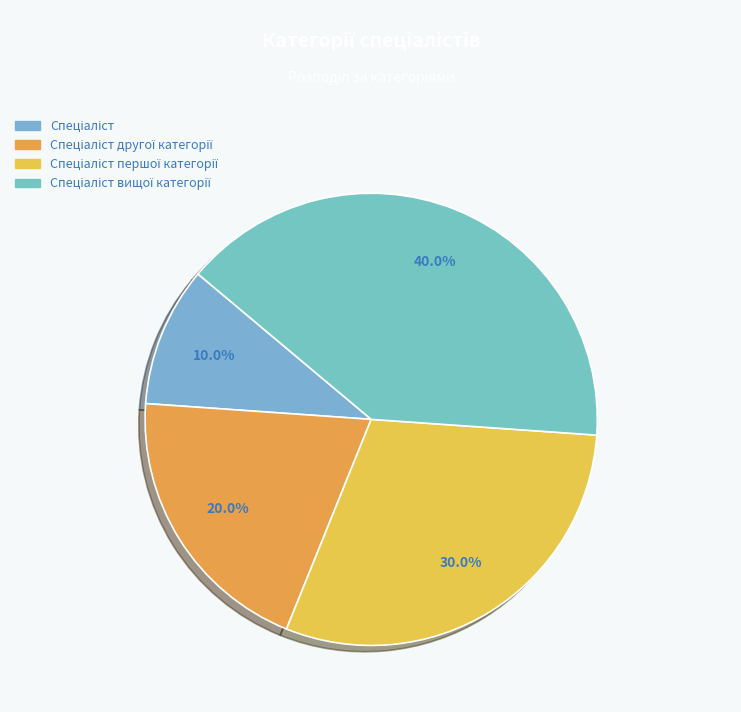

Combined, what portion of the pie is Спеціаліст and Спеціаліст другої категорії?

30.0%